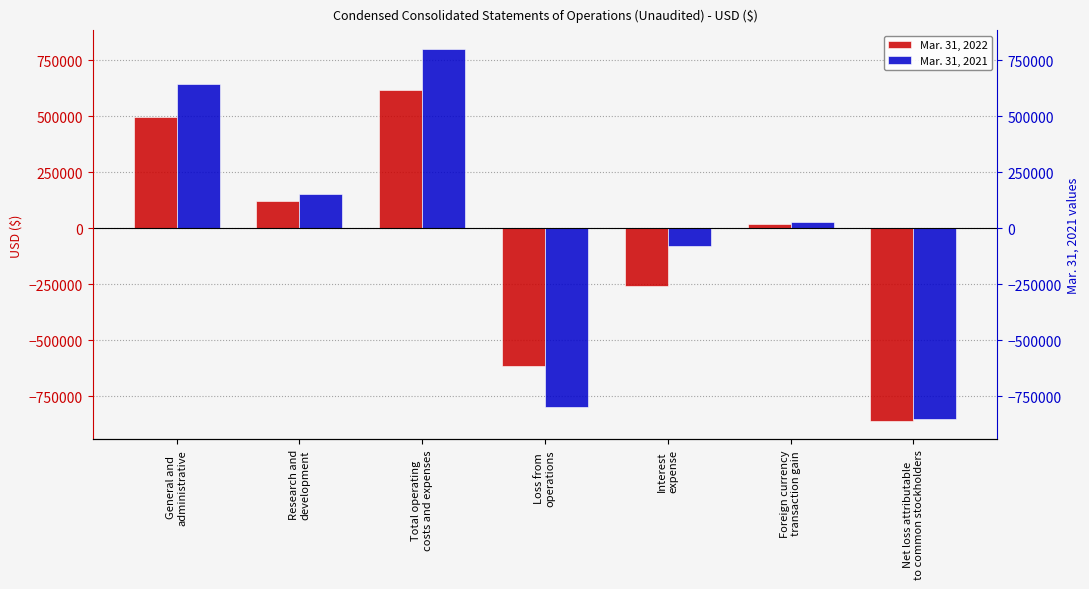

The value of Mar. 31, 2021 at Foreign currency
transaction gain is 50642. True or false?

False